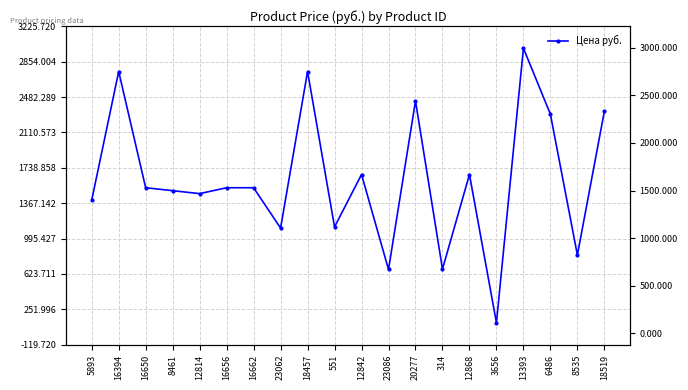

Approximately how many times larger is the value at 16650 compared to 8461?

1.0